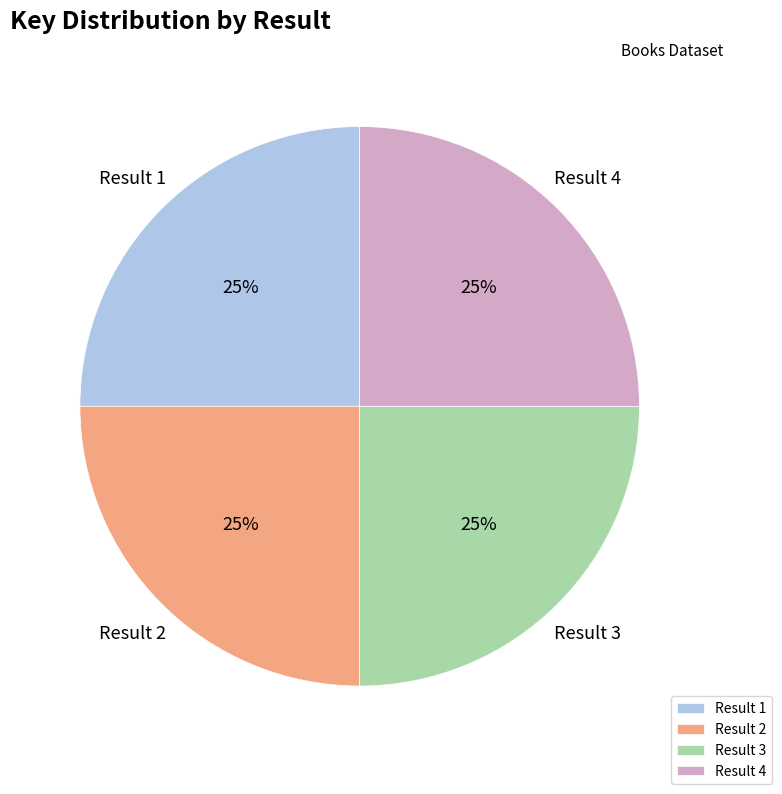

Approximately how many times larger is the value at Result 2 compared to Result 4?

1.0